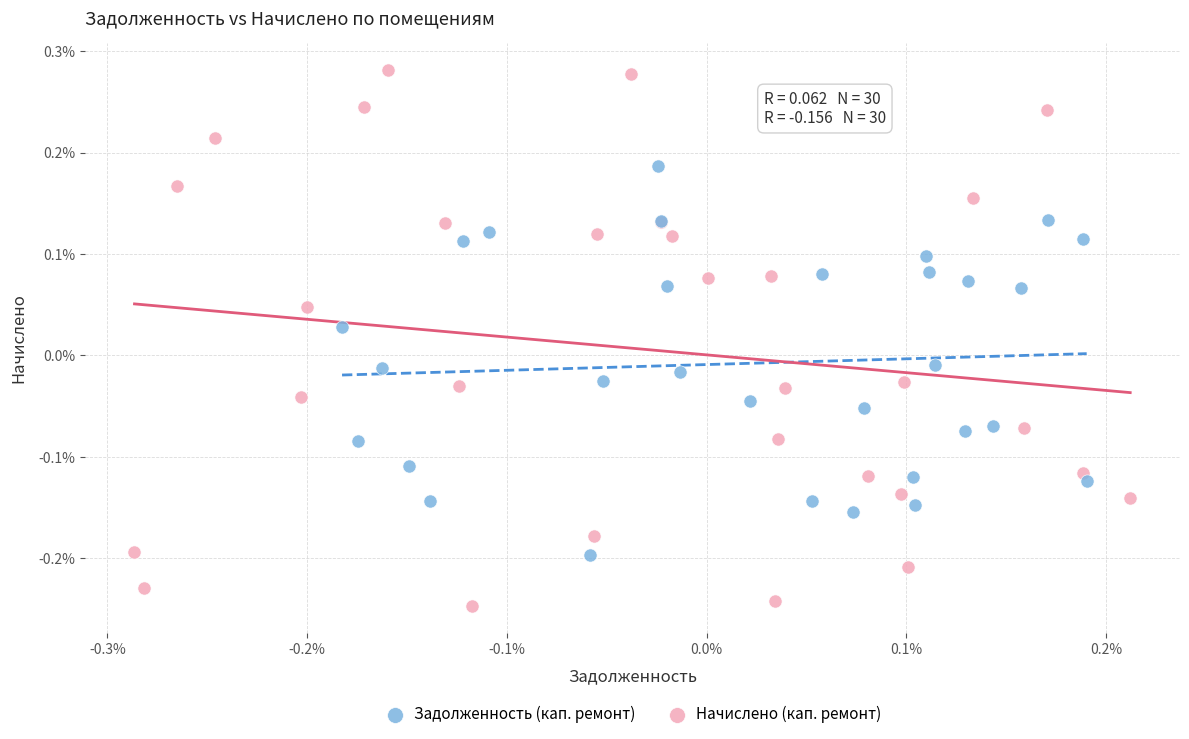

Which series has the largest Y range (max minus min)?

Начислено (кап. ремонт)